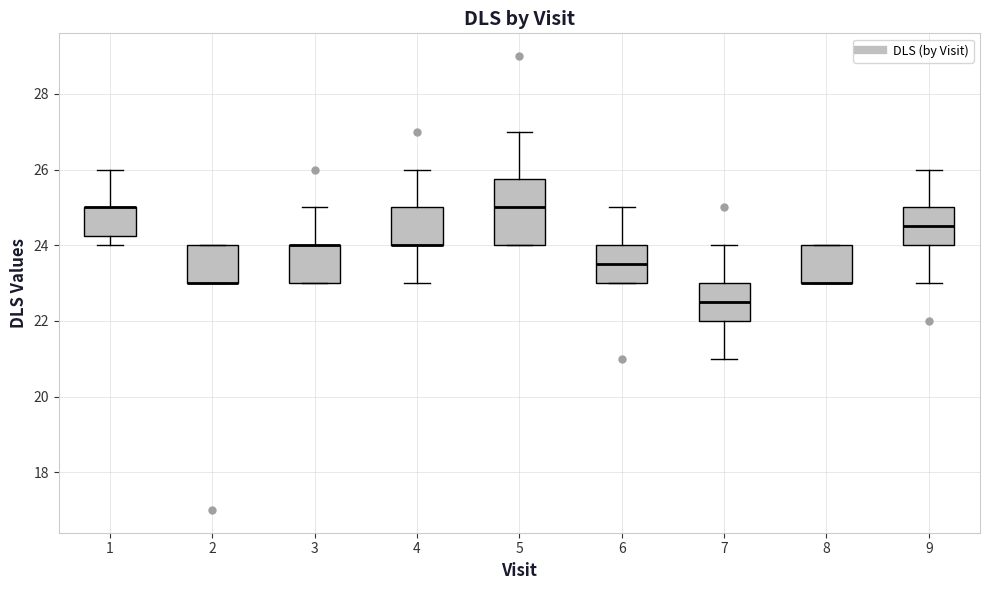

Reading left to right, transcribe this box plot: for each box, give where its median line is, the range the box spans, and where its two whiskers end, as read against the y-axis. The values are not printed on the chart, so give them approximately, as read against the axis.

1: median 25.0 (drawn on the box's upper edge), box 24.2 to 25.0, whiskers 24.0 to 26.0
2: median 23.0 (drawn on the box's lower edge), box 23.0 to 24.0, whiskers 23.0 to 24.0
3: median 24.0 (drawn on the box's upper edge), box 23.0 to 24.0, whiskers 23.0 to 25.0
4: median 24.0 (drawn on the box's lower edge), box 24.0 to 25.0, whiskers 23.0 to 26.0
5: median 25.0, box 24.0 to 25.8, whiskers 24.0 to 27.0
6: median 23.6, box 23.0 to 24.0, whiskers 23.0 to 25.0
7: median 22.6, box 22.0 to 23.0, whiskers 21.0 to 24.0
8: median 23.0 (drawn on the box's lower edge), box 23.0 to 24.0, whiskers 23.0 to 24.0
9: median 24.6, box 24.0 to 25.0, whiskers 23.0 to 26.0